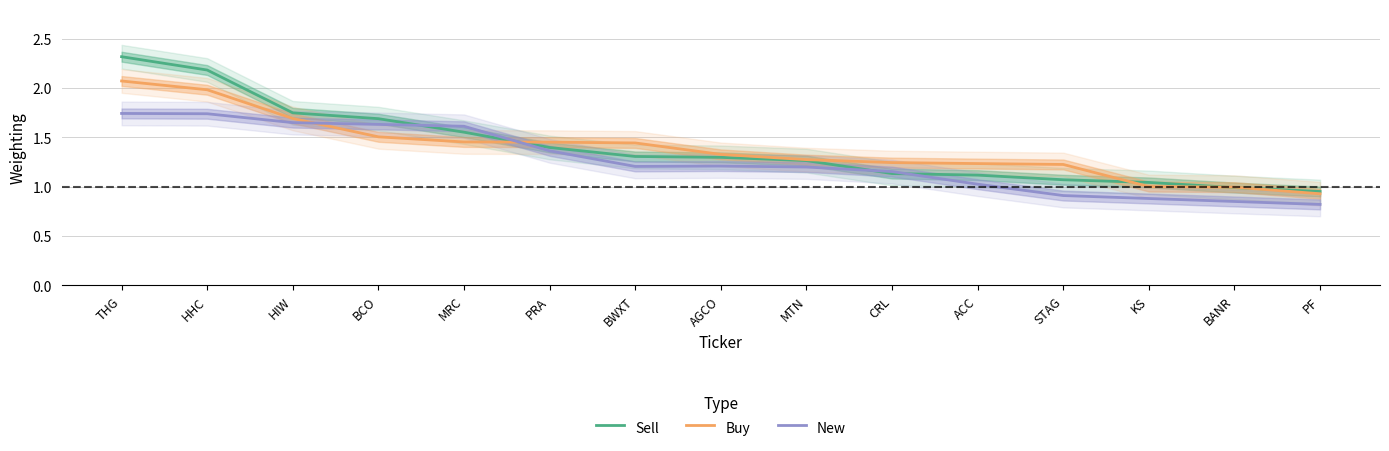

At which label is Buy closest to 1?

KS